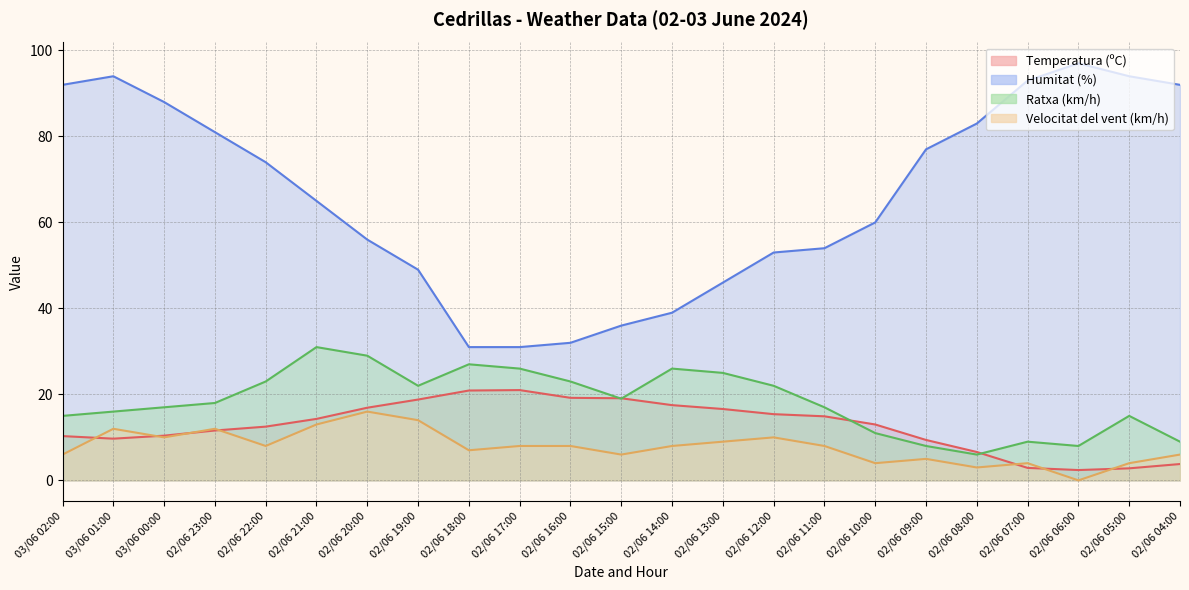

Does the chart display data point markers on the line(s)?

No